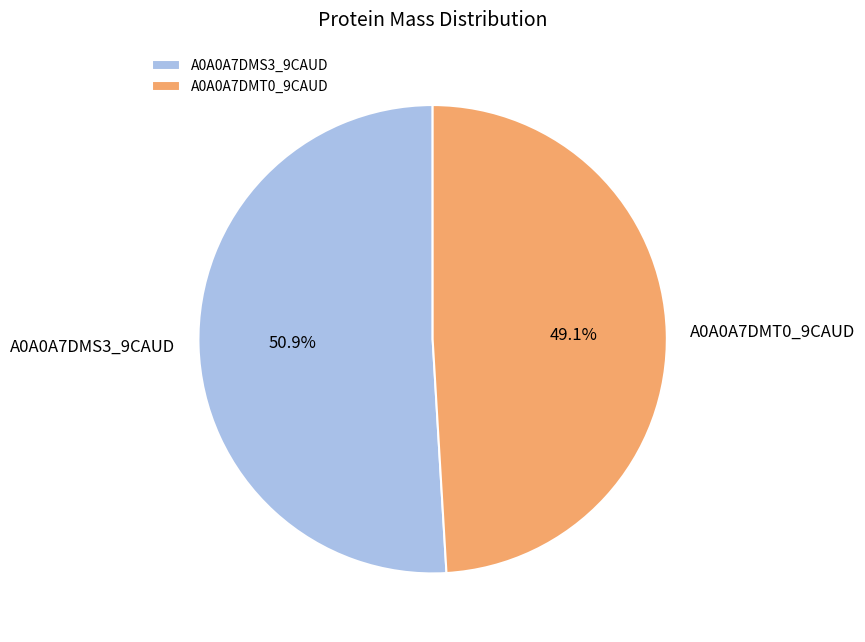

How many slices are in this pie chart?

2